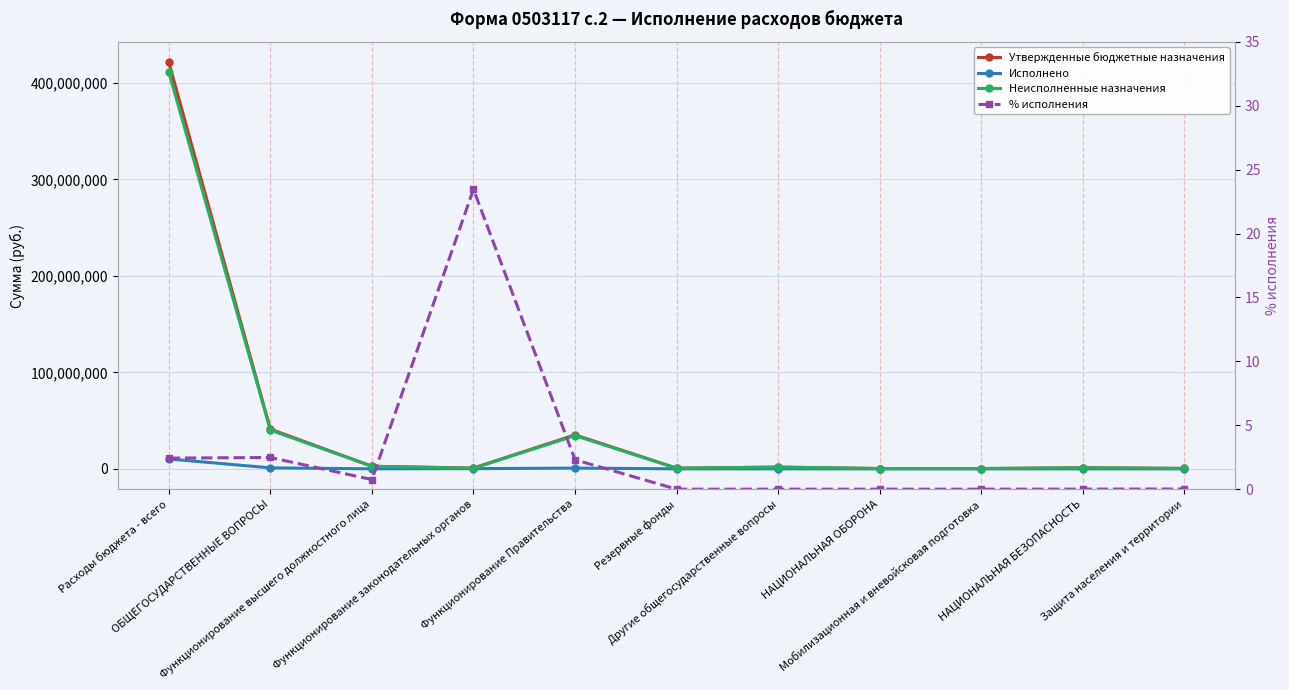

Reading left to right, extract all data points from this chart.

Утвержденные бюджетные назначения: Расходы бюджета - всего=421522029.0	ОБЩЕГОСУДАРСТВЕННЫЕ ВОПРОСЫ=41223869.0	Функционирование высшего должностного лица=2667000.0	Функционирование законодательных органов=829369.0	Функционирование Правительства=35226500.0	Резервные фонды=700000.0	Другие общегосударственные вопросы=1801000.0	НАЦИОНАЛЬНАЯ ОБОРОНА=316000.0	Мобилизационная и вневойсковая подготовка=316000.0	НАЦИОНАЛЬНАЯ БЕЗОПАСНОСТЬ=1128000.0	Защита населения и территории=438000.0
Исполнено: Расходы бюджета - всего=10235501.8	ОБЩЕГОСУДАРСТВЕННЫЕ ВОПРОСЫ=1023926.4	Функционирование высшего должностного лица=20000.0	Функционирование законодательных органов=194593.0	Функционирование Правительства=809333.4	Резервные фонды=0.0	Другие общегосударственные вопросы=0.0	НАЦИОНАЛЬНАЯ ОБОРОНА=0.0	Мобилизационная и вневойсковая подготовка=0.0	НАЦИОНАЛЬНАЯ БЕЗОПАСНОСТЬ=57.4	Защита населения и территории=57.4
Неисполненные назначения: Расходы бюджета - всего=411286527.2	ОБЩЕГОСУДАРСТВЕННЫЕ ВОПРОСЫ=40199942.6	Функционирование высшего должностного лица=2647000.0	Функционирование законодательных органов=634776.0	Функционирование Правительства=34417166.6	Резервные фонды=700000.0	Другие общегосударственные вопросы=1801000.0	НАЦИОНАЛЬНАЯ ОБОРОНА=316000.0	Мобилизационная и вневойсковая подготовка=316000.0	НАЦИОНАЛЬНАЯ БЕЗОПАСНОСТЬ=1127942.6	Защита населения и территории=437942.6
% исполнения: Расходы бюджета - всего=2.4	ОБЩЕГОСУДАРСТВЕННЫЕ ВОПРОСЫ=2.5	Функционирование высшего должностного лица=0.8	Функционирование законодательных органов=23.5	Функционирование Правительства=2.3	Резервные фонды=0.0	Другие общегосударственные вопросы=0.0	НАЦИОНАЛЬНАЯ ОБОРОНА=0.0	Мобилизационная и вневойсковая подготовка=0.0	НАЦИОНАЛЬНАЯ БЕЗОПАСНОСТЬ=0.0	Защита населения и территории=0.0